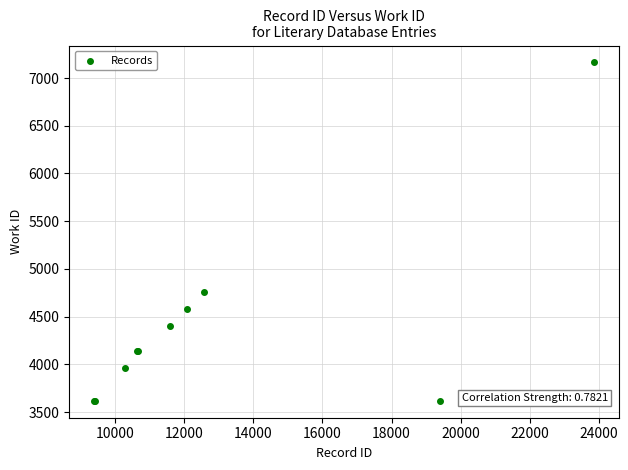

What Y value in the scatter plot is closest to 5390?

4754